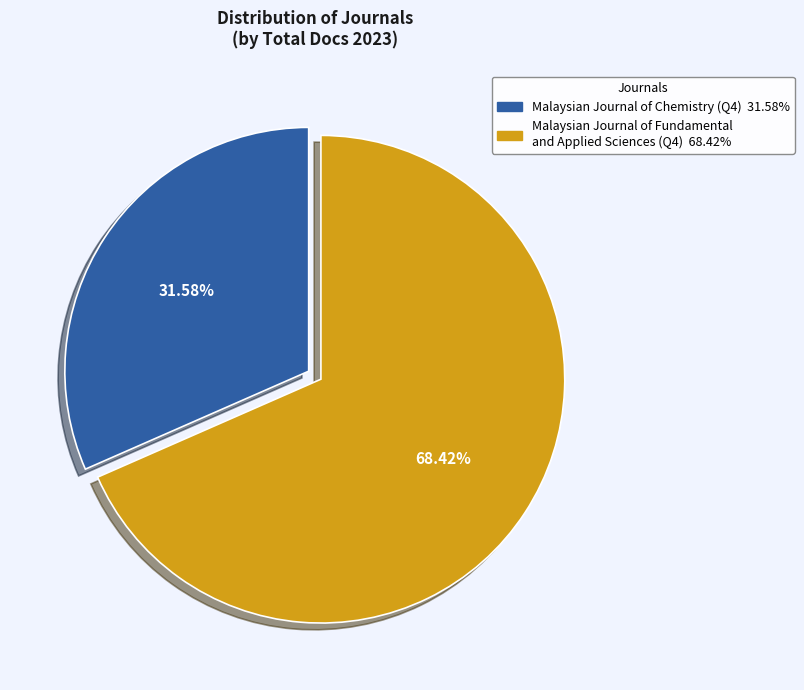

To the nearest percent, what is the average slice percentage?

50%